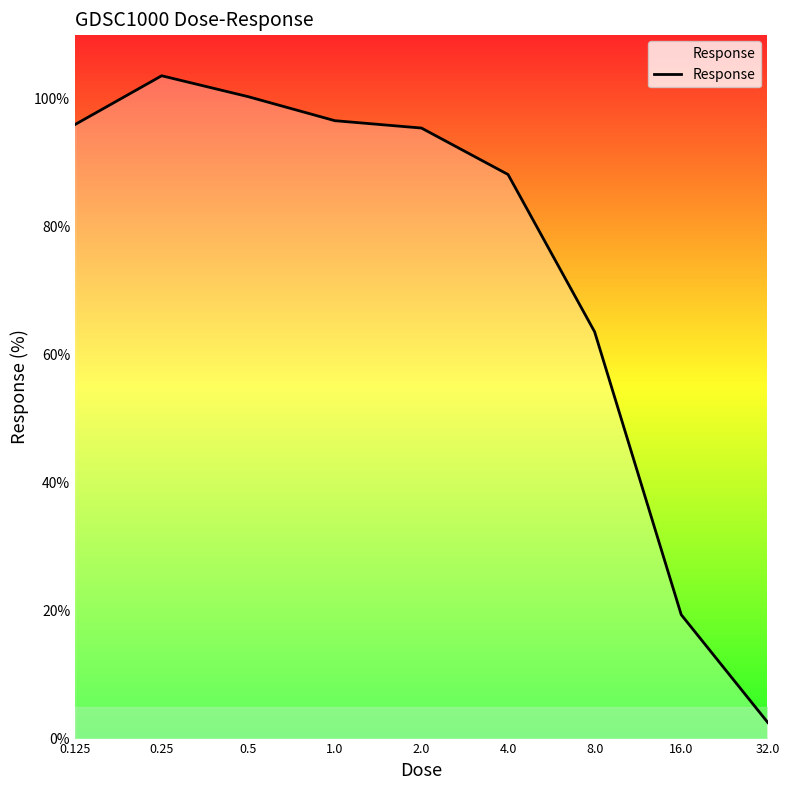

What is the smallest value displayed?

2.5